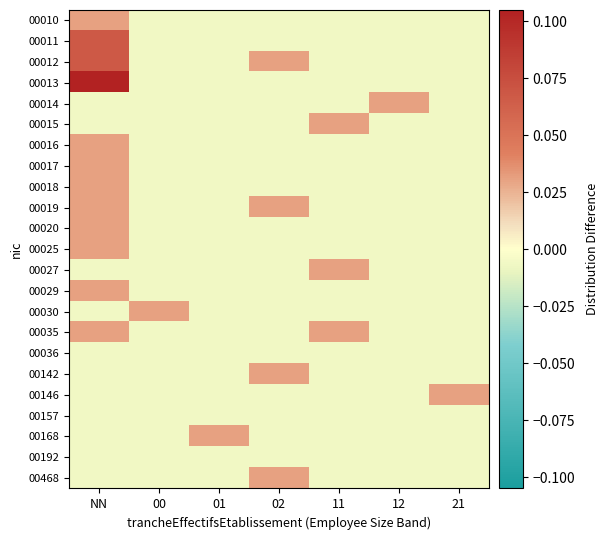

At how many categories does at least one series exceed 0?

7